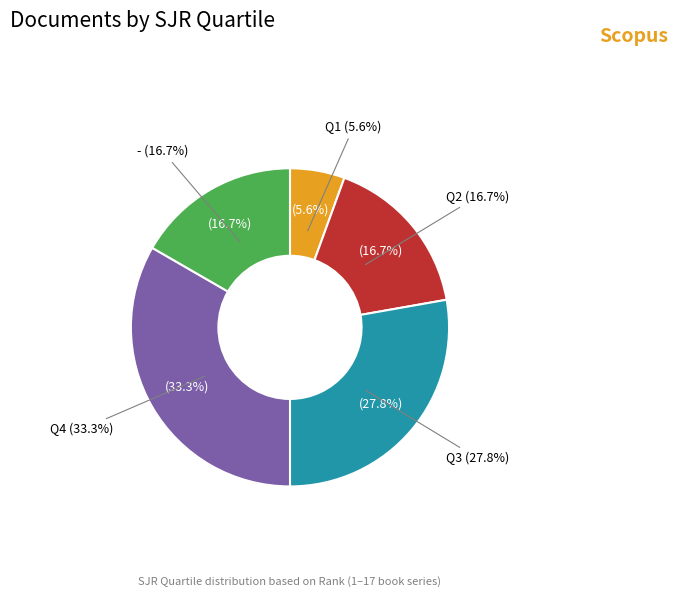

What is the ratio of the value at - to the value at Q1?

3.0